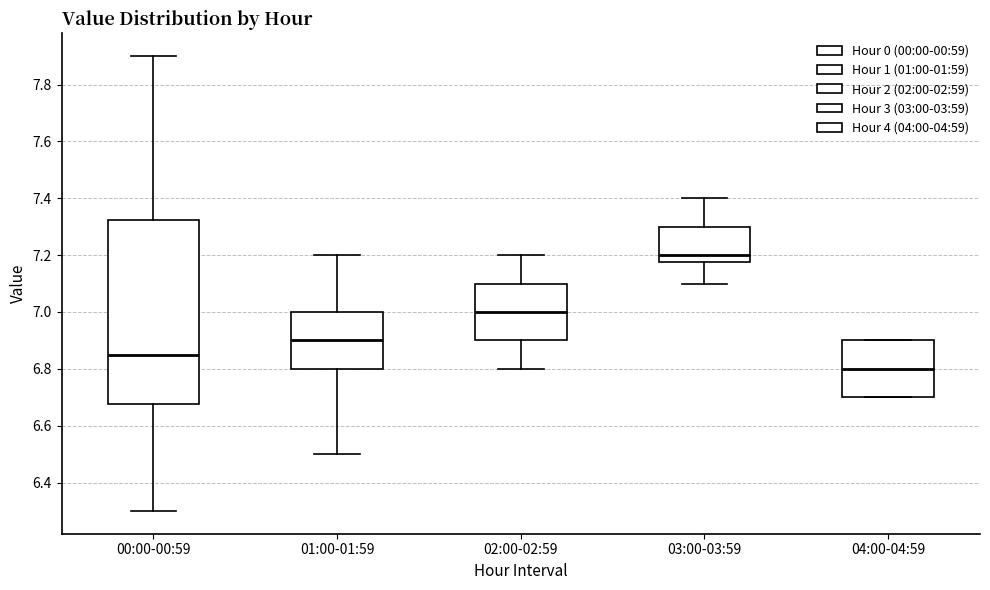

Which box is the tallest, from its lower edge to its upper edge?

00:00-00:59